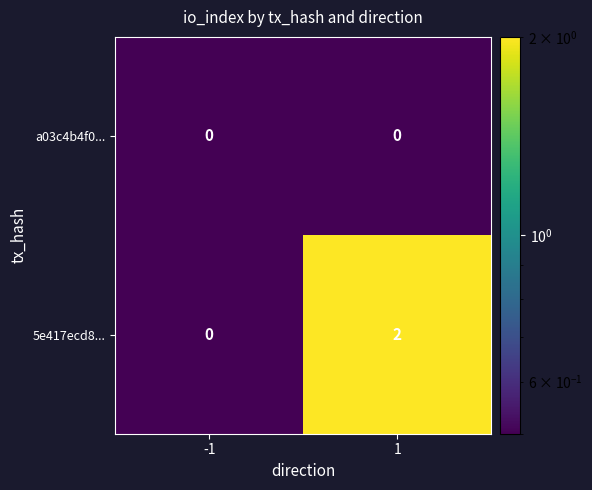

List the series in order of their overall mean, highest first.

5e417ecd8..., a03c4b4f0...